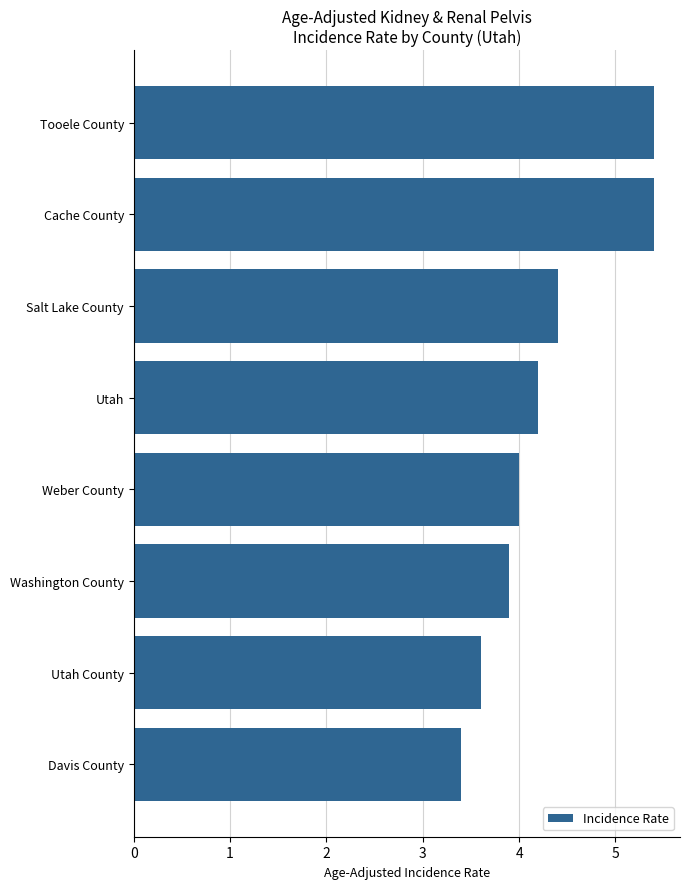

Reading bottom to top, extract all data points from this chart.

3.4	3.6	3.9	4.0	4.2	4.4	5.4	5.4